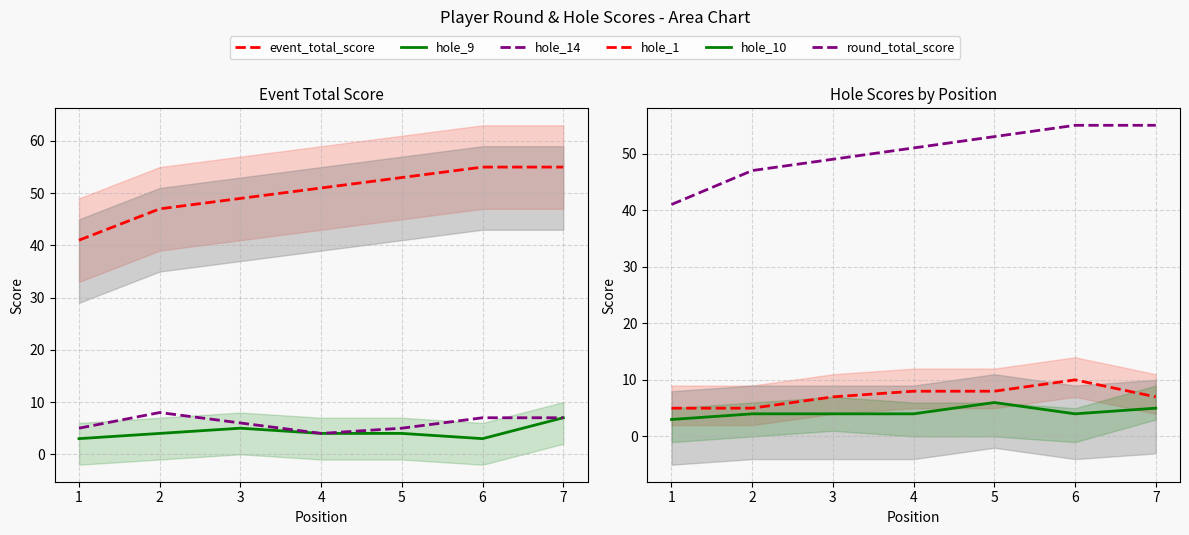

Which has a higher value, 5 or 1?

5